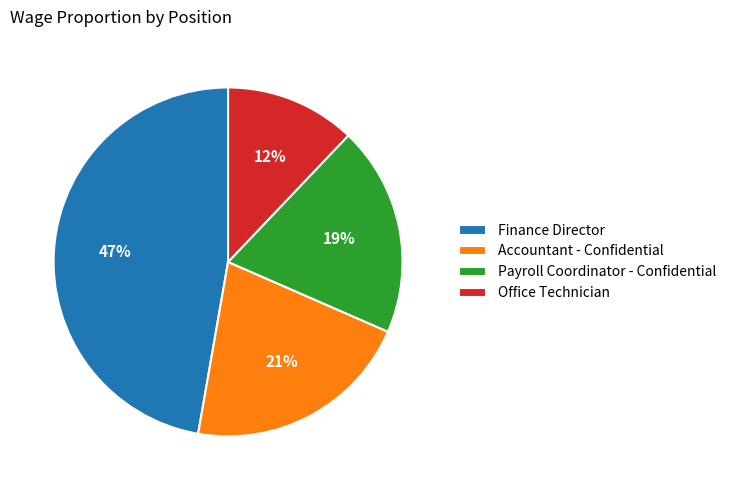

What is the ratio of the value at Office Technician to the value at Accountant - Confidential?

0.6